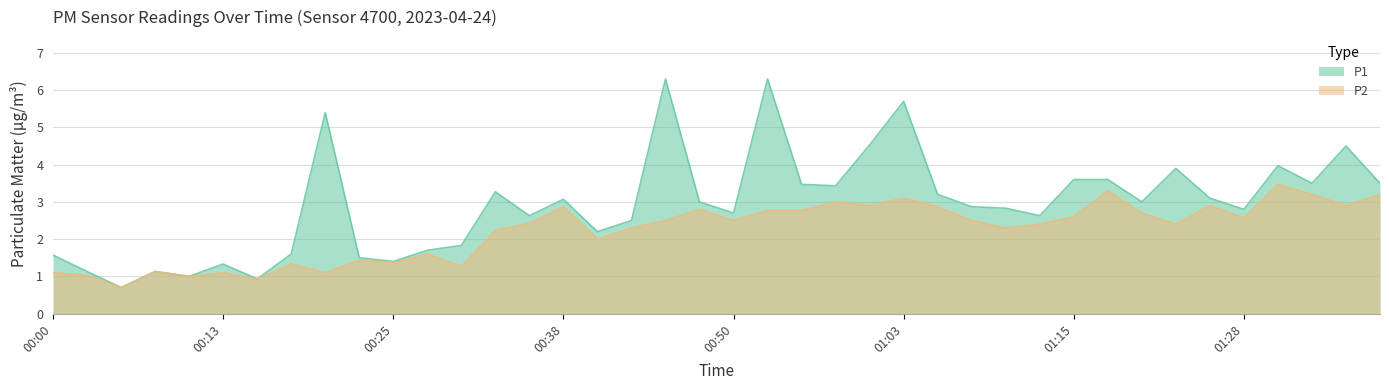

What position from the left is 00:53?

22